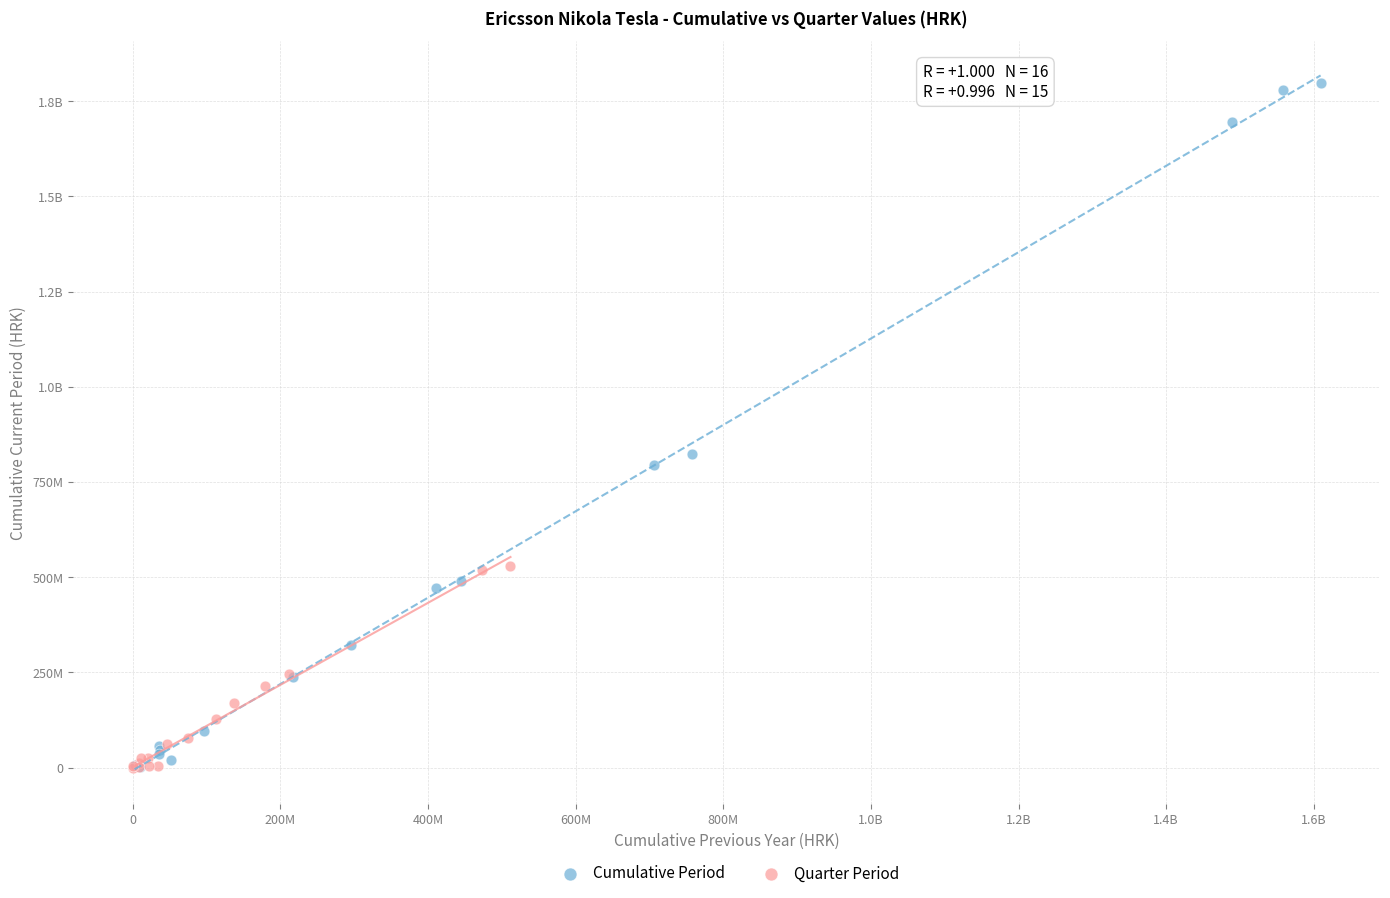

What are all the series names shown in the legend?

Cumulative Period, Quarter Period